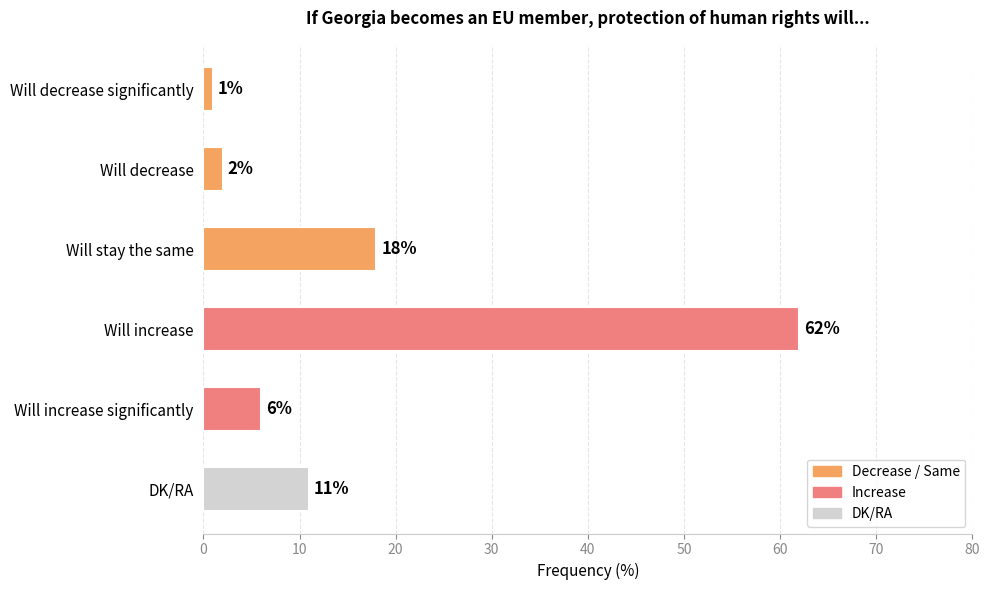

Reading top to bottom, list all the values displayed in this chart.

1	2	18	62	6	11